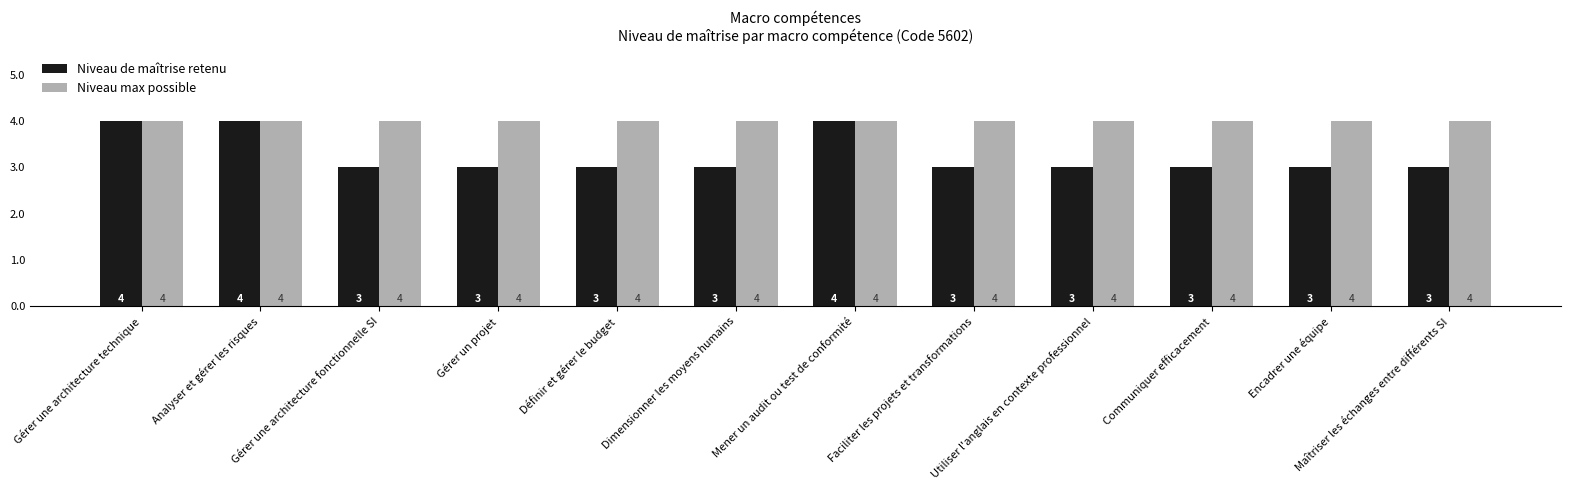

What is the sum of the Niveau de maîtrise retenu values at Analyser et gérer les risques and Encadrer une équipe?

7